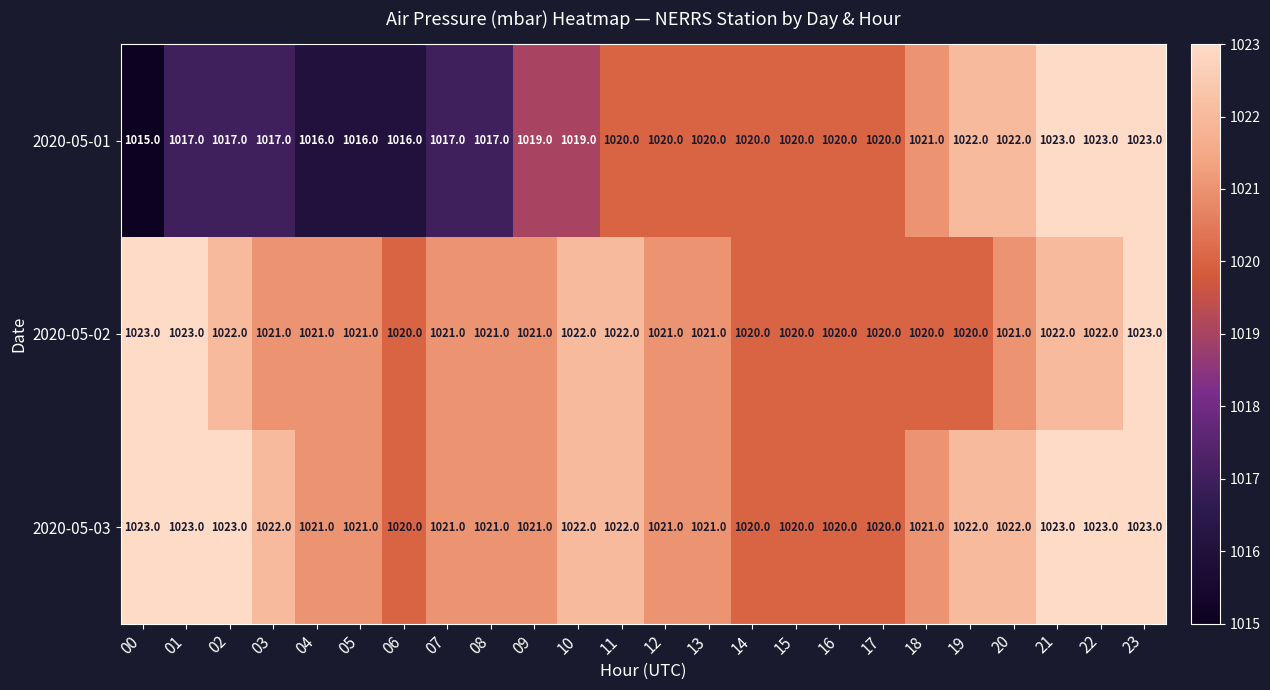

What is the approximate value of 2020-05-02 at 10?

1022